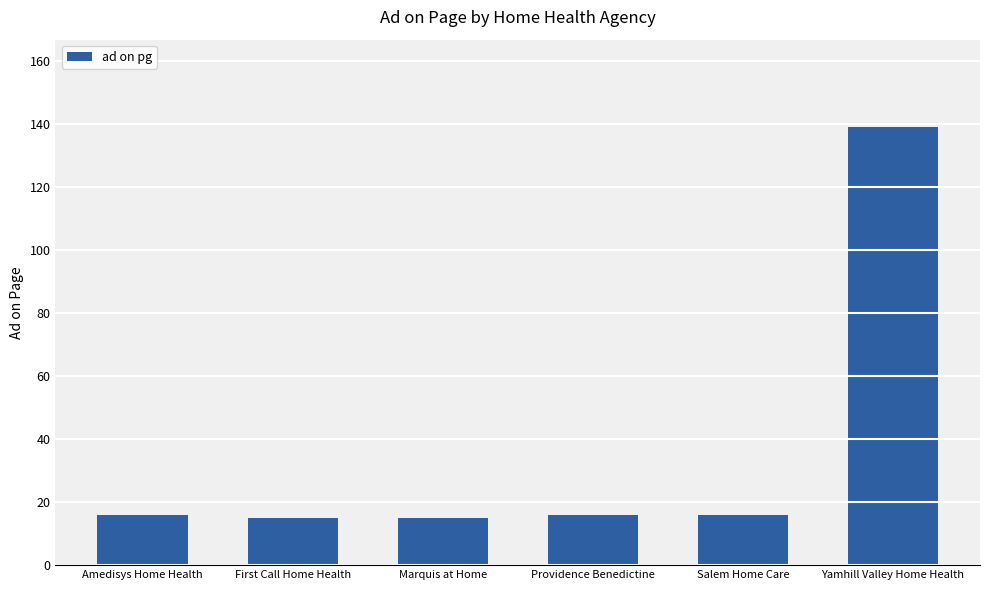

What is the sum of all values?

217